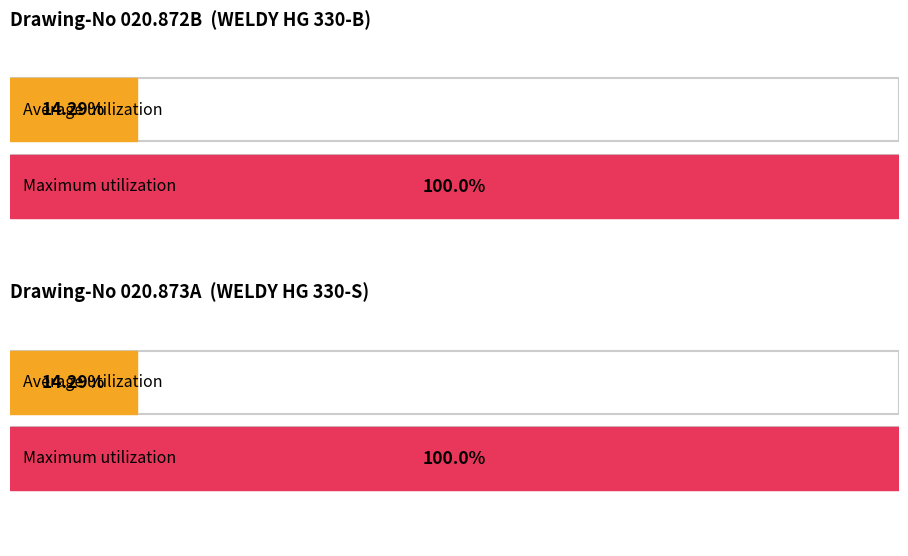

Is it true that Maximum utilization equals 2 at 5?

False